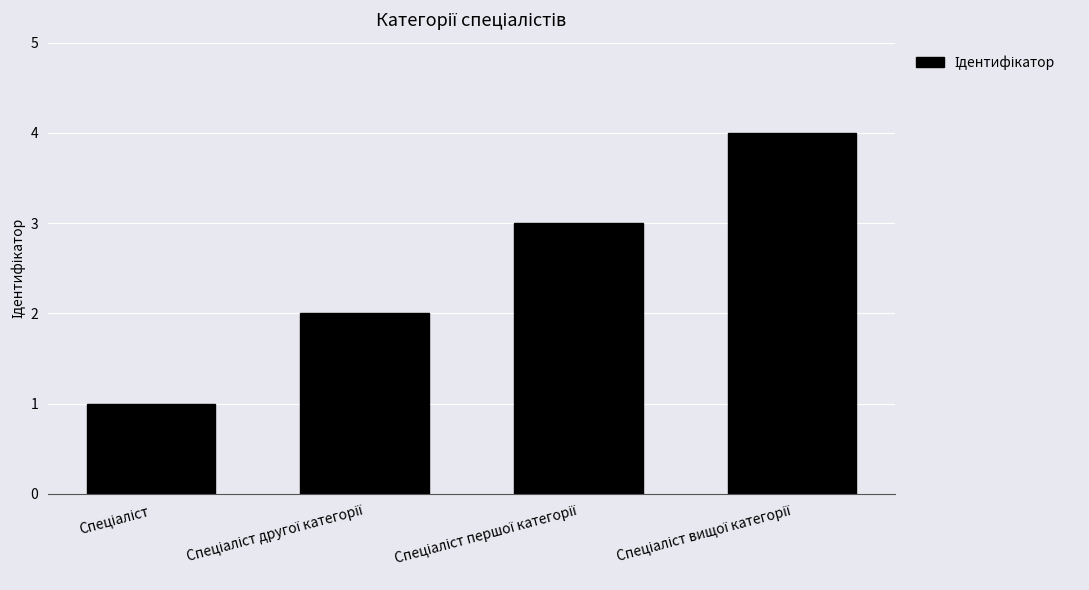

What is the greatest value displayed?

4